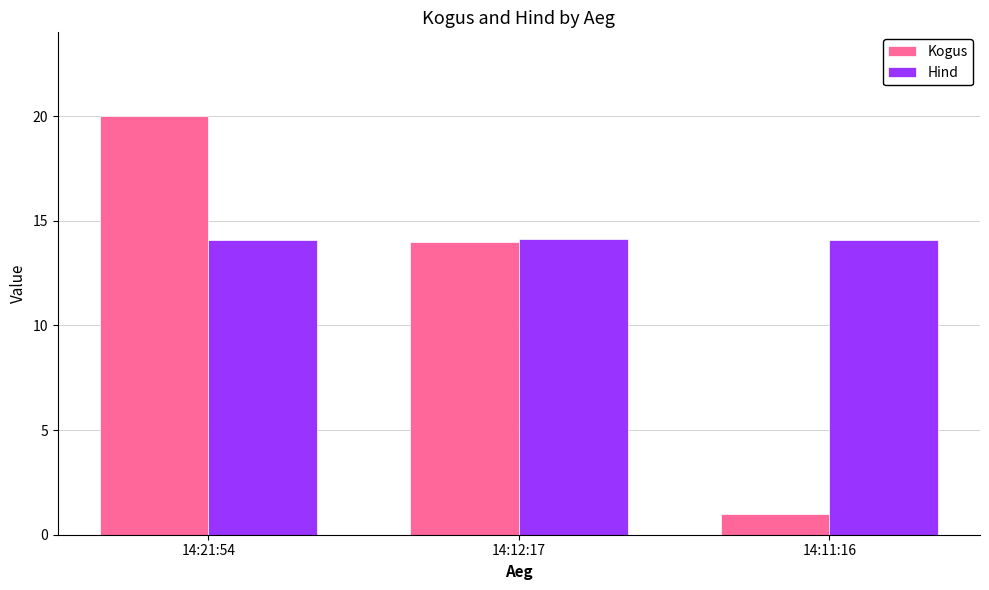

What is the average value of the Hind series?

14.1